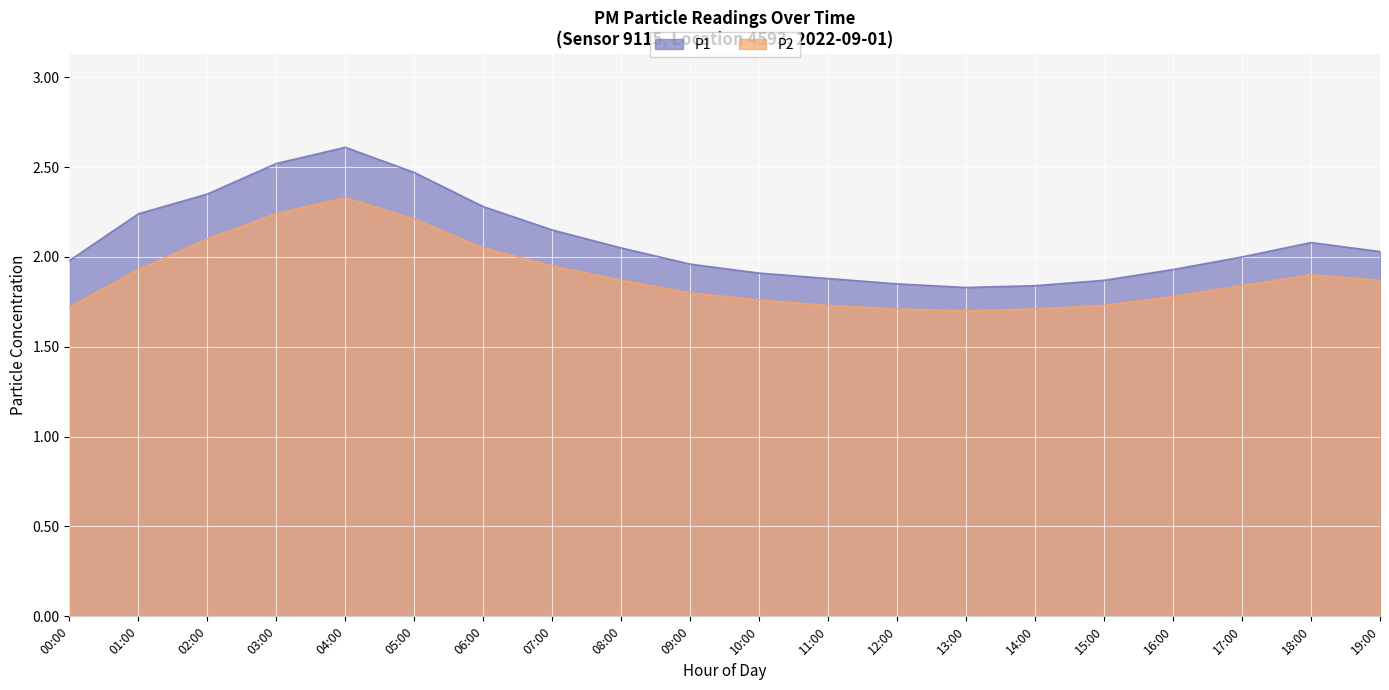

What is the difference between the maximum and minimum values in the P2 series?

0.6